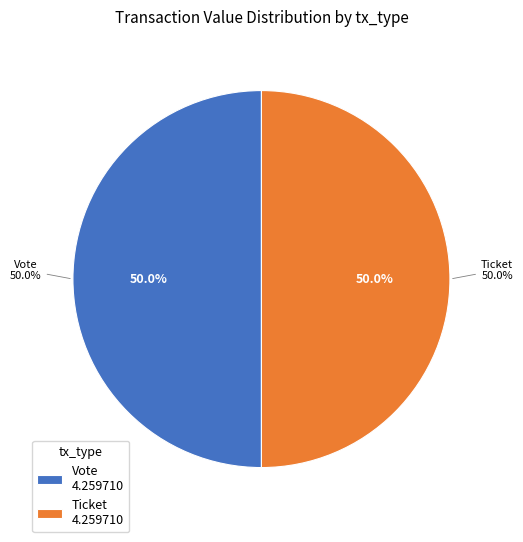

Between Ticket (io_index=0) and Vote (io_index=1), which is larger?

Vote (io_index=1)